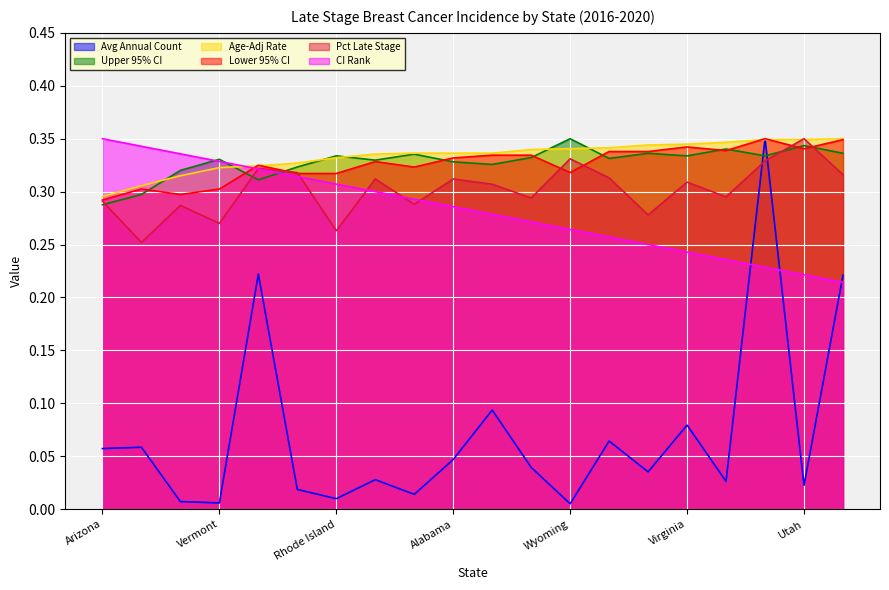

True or false: Pct Late Stage has a value of 0.2 at California.

False